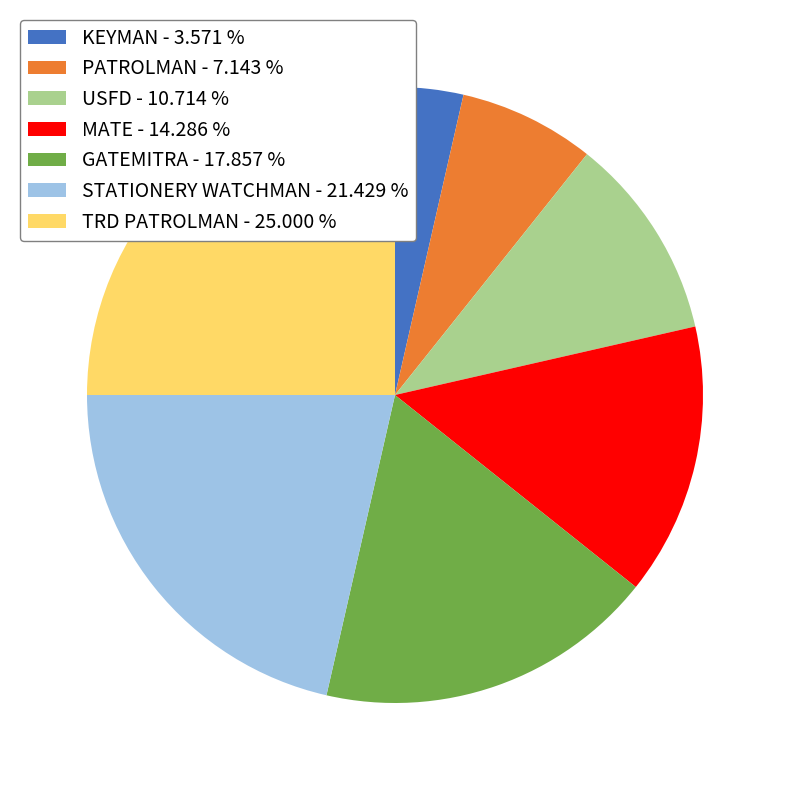

Combined, do PATROLMAN - 7.143 % and KEYMAN - 3.571 % account for over 50%?

No